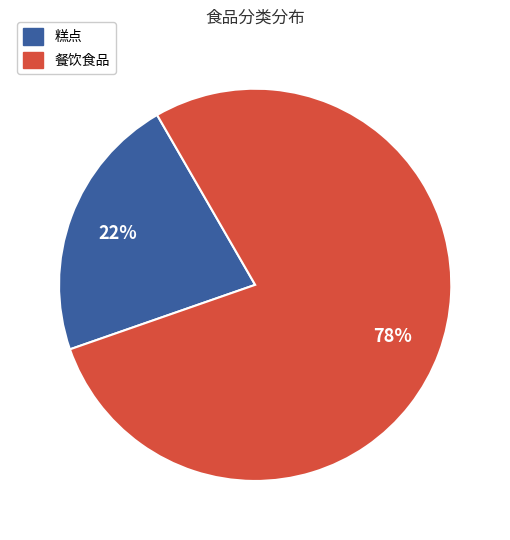

To the nearest percent, what is the difference between the largest and smallest slice percentages?

56%